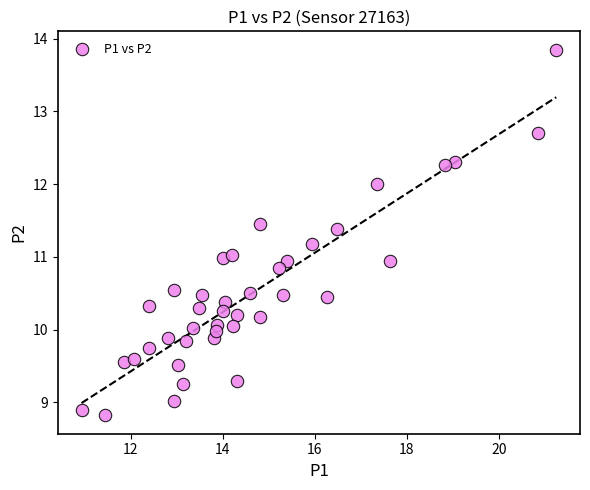

What is the range of Y values (max minus min)?

5.0